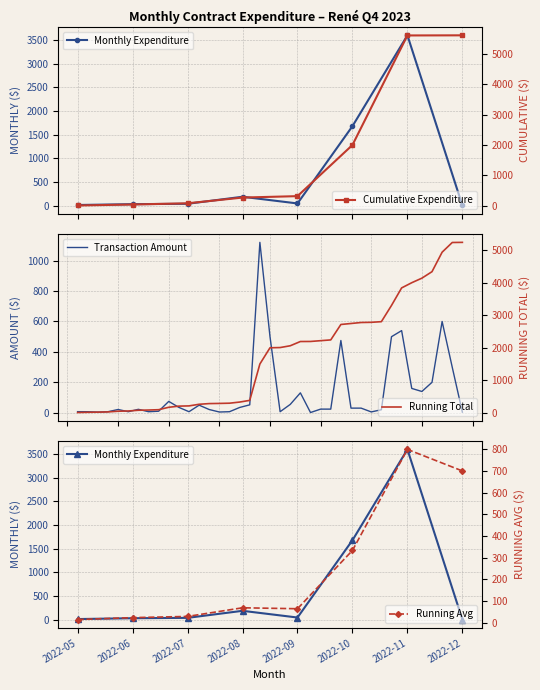

What is the approximate value at 2022-06?

7.0